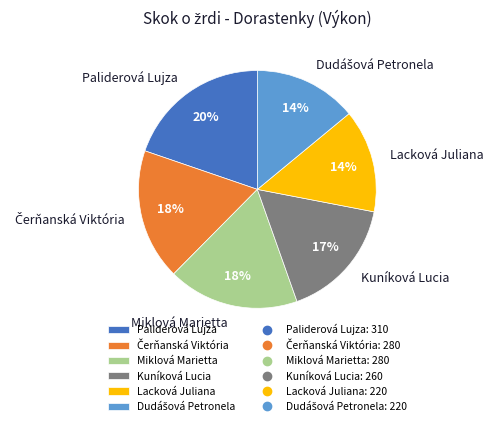

Is Kuníková Lucia the majority of the pie?

No